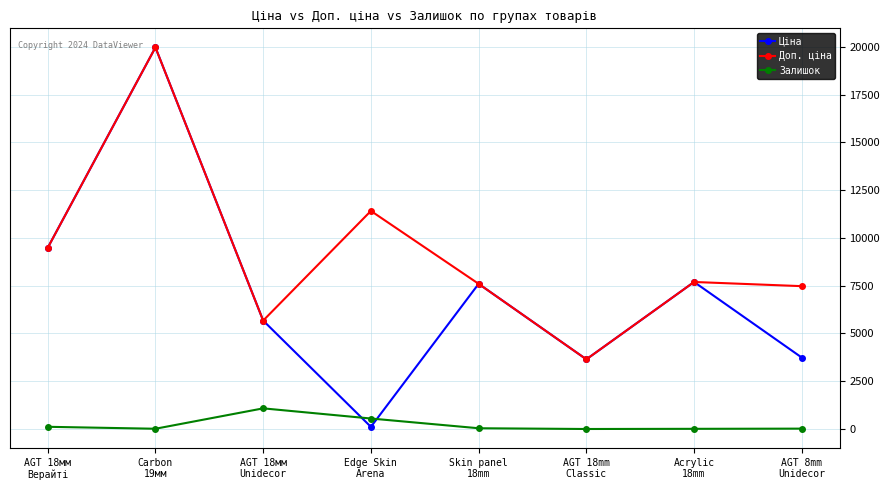

At how many categories does at least one series exceed 2562?

8